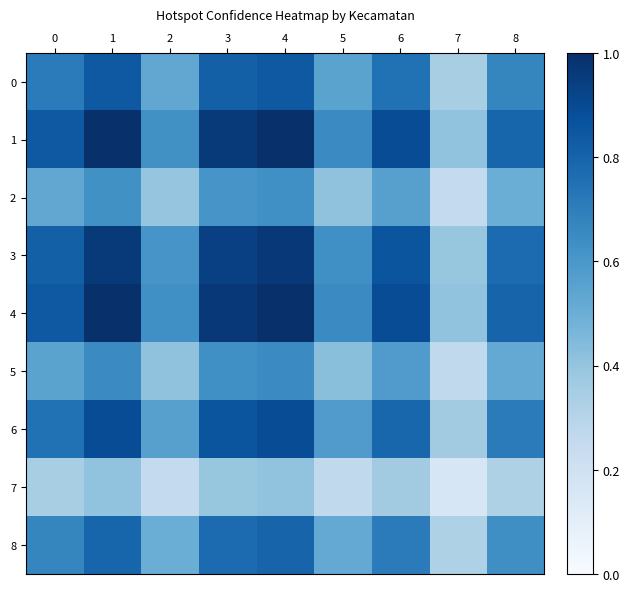

Reading right to left, transcribe all the data shown in this chart.

0: 8=0.7	7=0.3	6=0.7	5=0.5	4=0.8	3=0.8	2=0.5	1=0.8	0=0.7
1: 8=0.8	7=0.4	6=0.9	5=0.7	4=1.0	3=1.0	2=0.6	1=1.0	0=0.8
2: 8=0.5	7=0.3	6=0.6	5=0.4	4=0.6	3=0.6	2=0.4	1=0.6	0=0.5
3: 8=0.8	7=0.4	6=0.9	5=0.6	4=1.0	3=0.9	2=0.6	1=1.0	0=0.8
4: 8=0.8	7=0.4	6=0.9	5=0.7	4=1.0	3=1.0	2=0.6	1=1.0	0=0.8
5: 8=0.5	7=0.3	6=0.6	5=0.4	4=0.7	3=0.6	2=0.4	1=0.7	0=0.5
6: 8=0.7	7=0.4	6=0.8	5=0.6	4=0.9	3=0.9	2=0.6	1=0.9	0=0.7
7: 8=0.3	7=0.2	6=0.4	5=0.3	4=0.4	3=0.4	2=0.3	1=0.4	0=0.3
8: 8=0.6	7=0.3	6=0.7	5=0.5	4=0.8	3=0.8	2=0.5	1=0.8	0=0.7